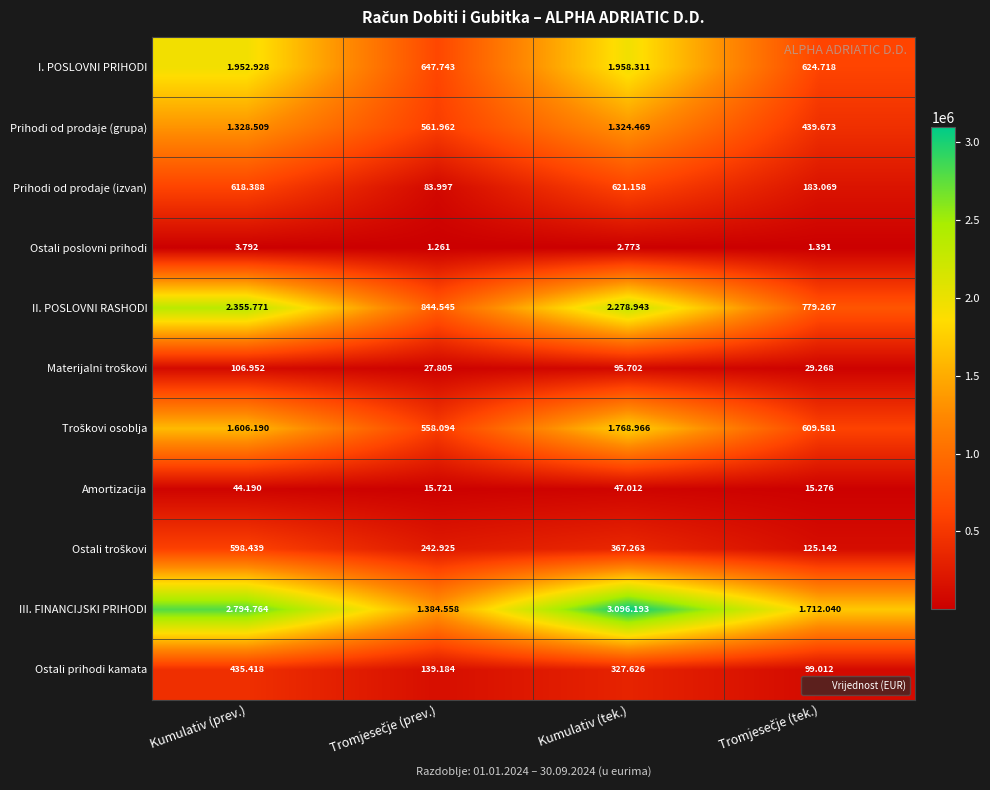

What is the difference between the highest and lowest values at Tromjesečje (prev.)?

1383297